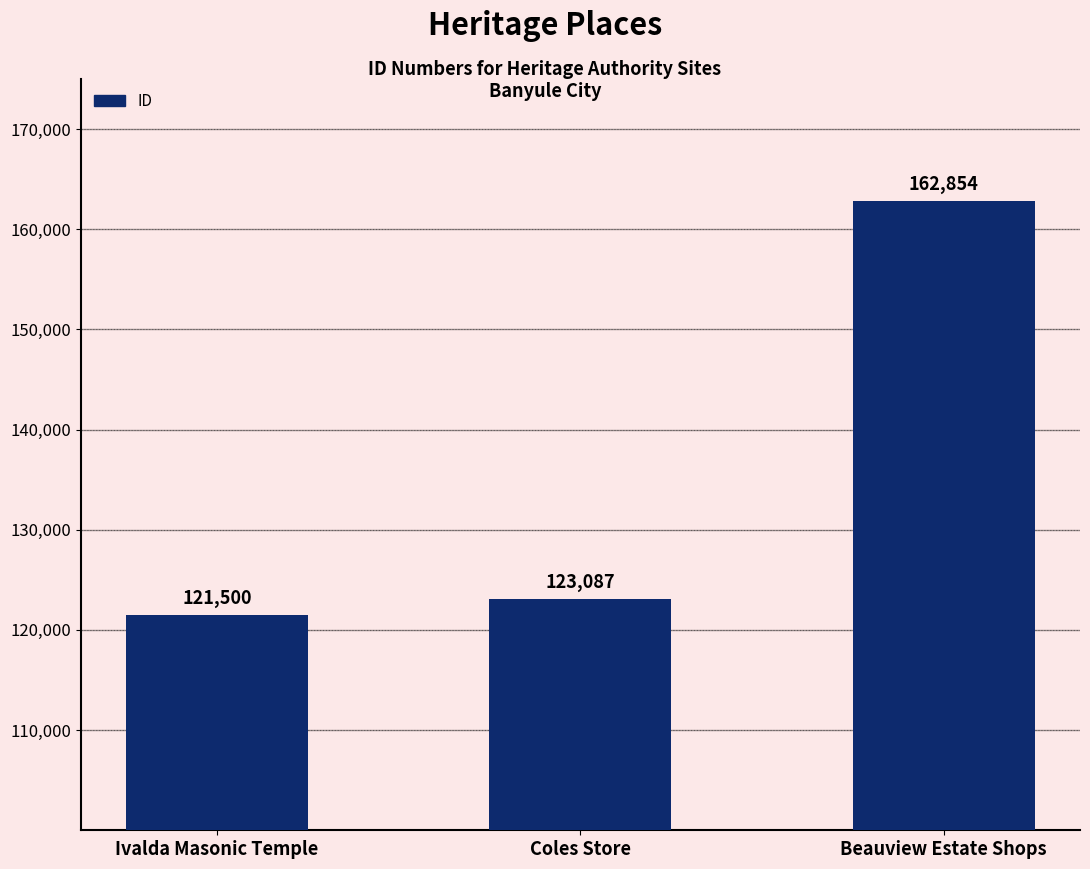

What value does the data have at Coles Store?

123087